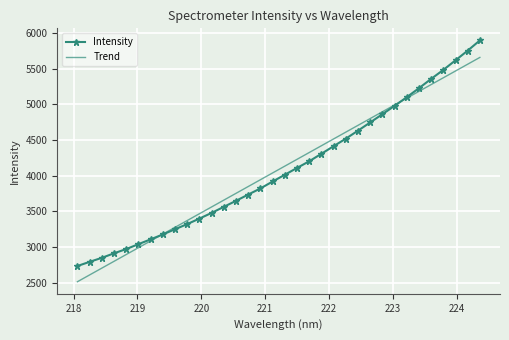

What are all the series names shown in the legend?

Intensity, Trend